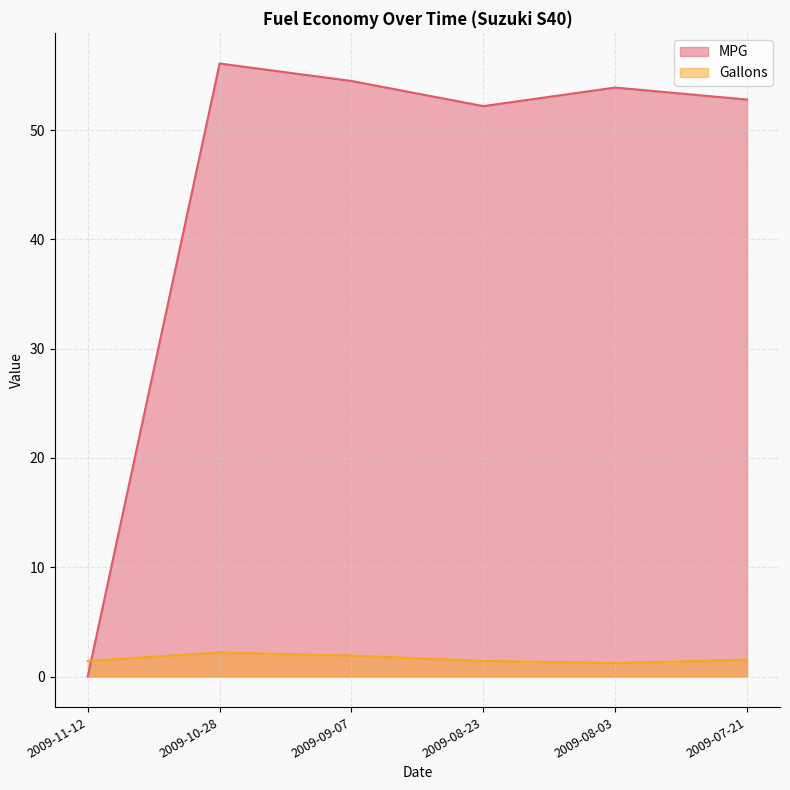

What is the average value of the MPG series?

44.9